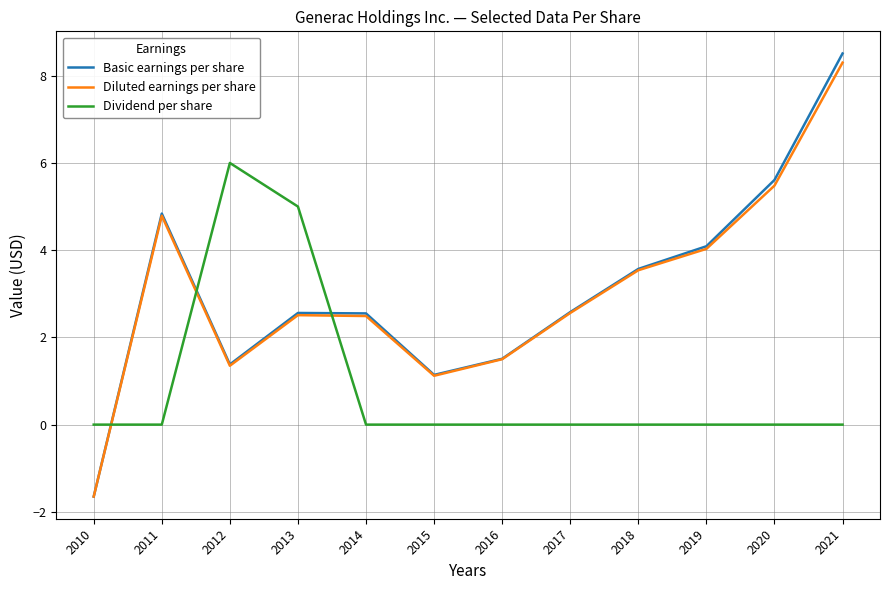

Which series ends up on top after the final intersection of Dividend per share and Basic earnings per share?

Basic earnings per share